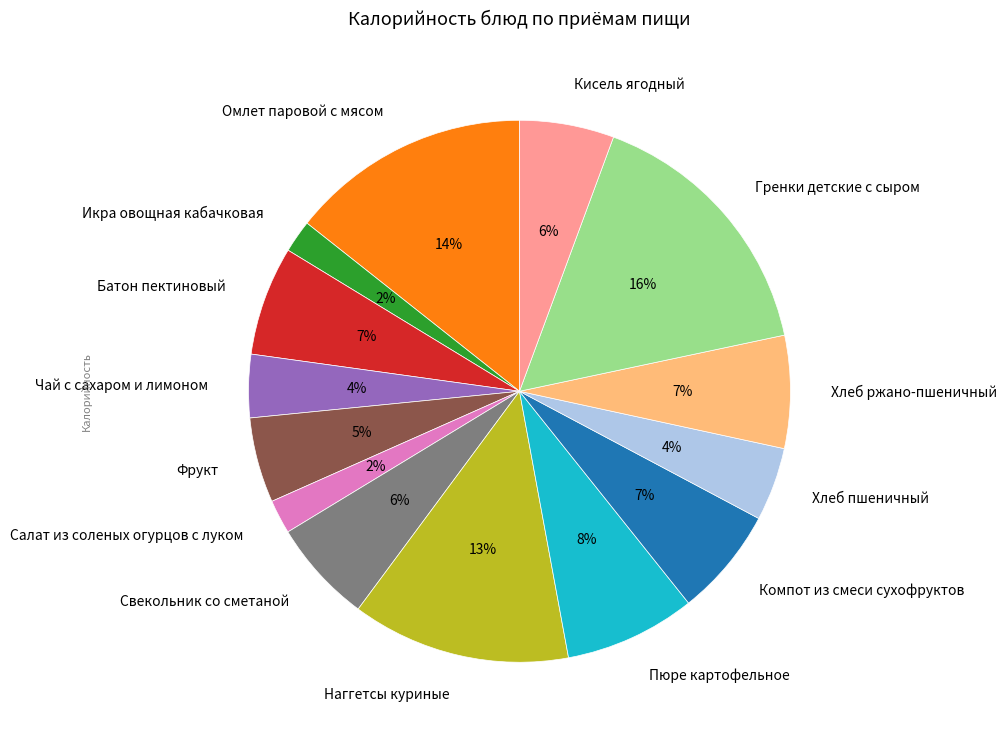

Approximately how many times larger is the value at Чай с сахаром и лимоном compared to Кисель ягодный?

0.7